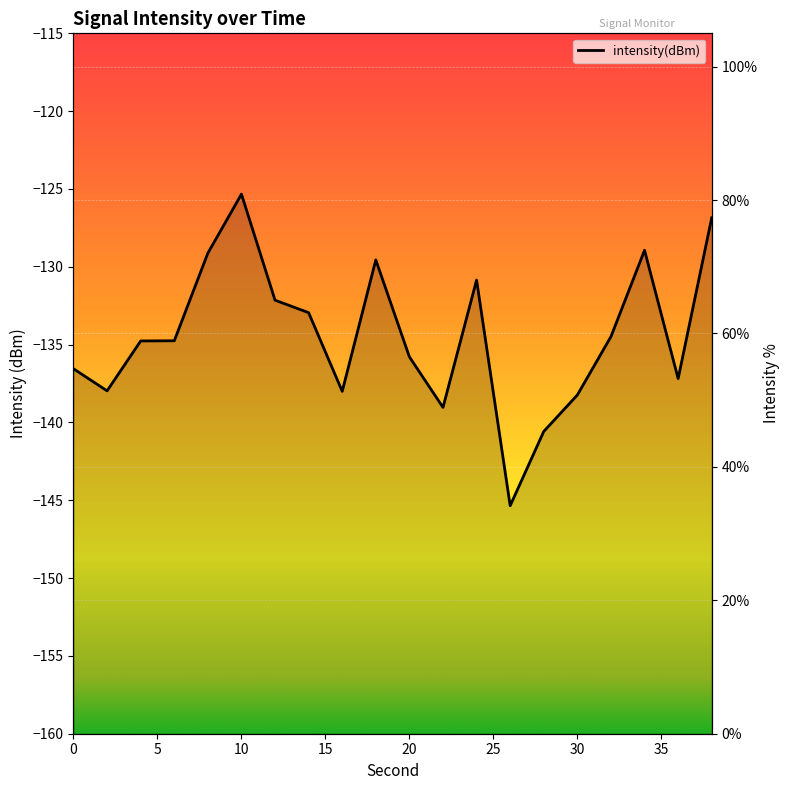

List the labels in order of value, smallest first.

26, 28, 22, 30, 16, 2, 36, 0, 20, 4, 6, 32, 14, 12, 24, 18, 8, 34, 38, 10